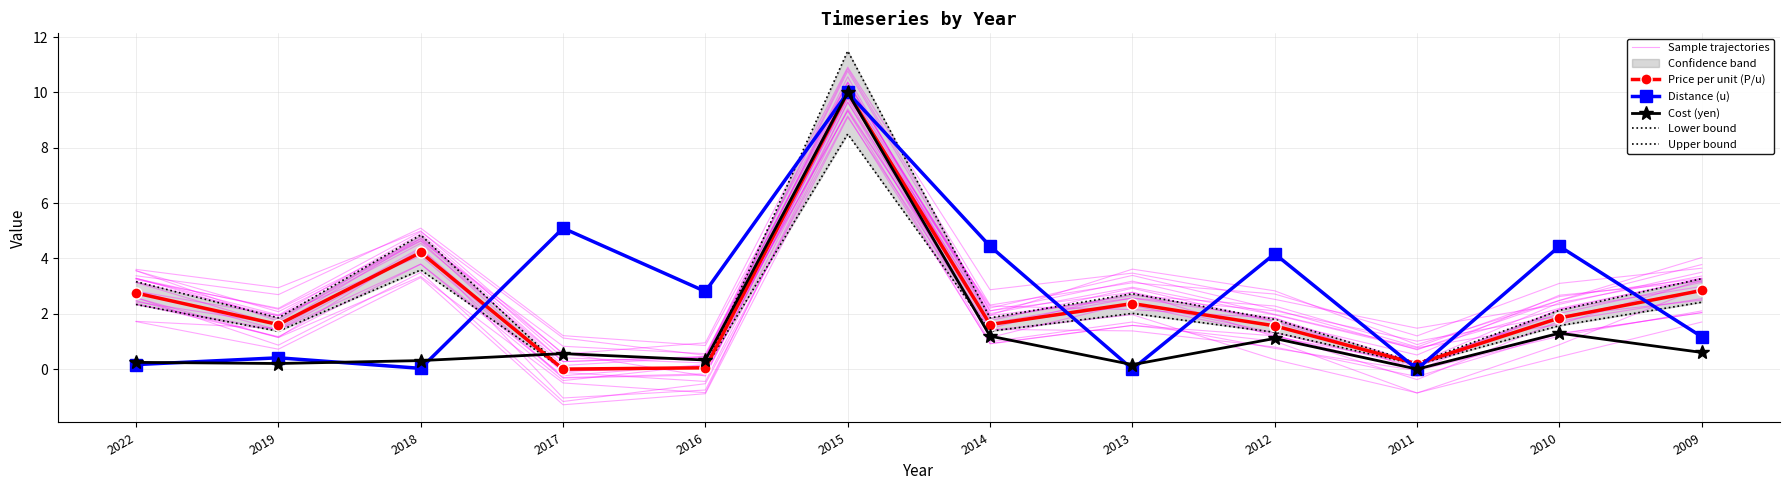

Which series has the largest range (max minus min)?

Upper bound